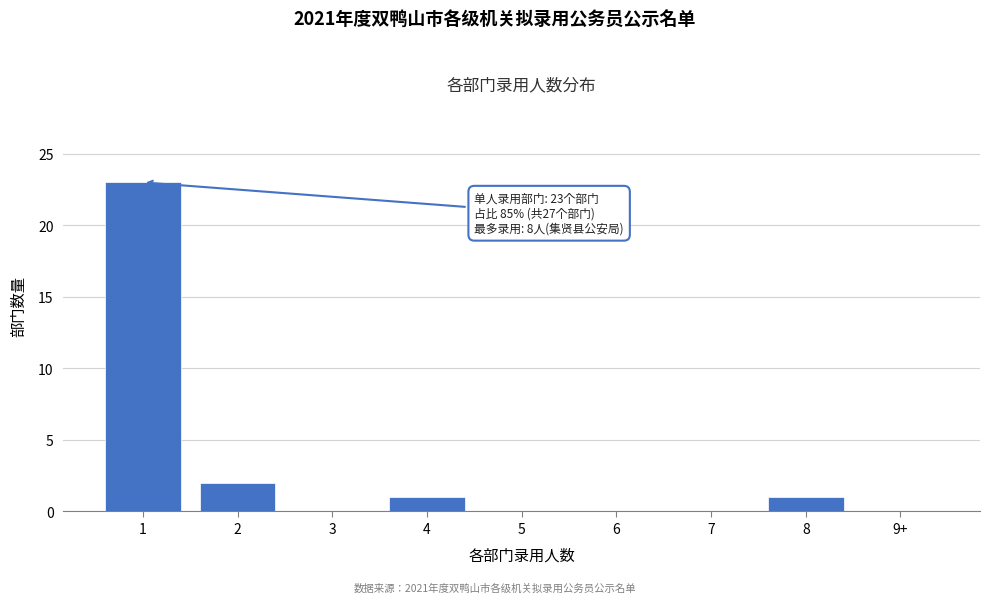

Reading left to right, list all the values displayed in this chart.

1=23	2=2	3=0	4=1	5=0	6=0	7=0	8=1	9+=0